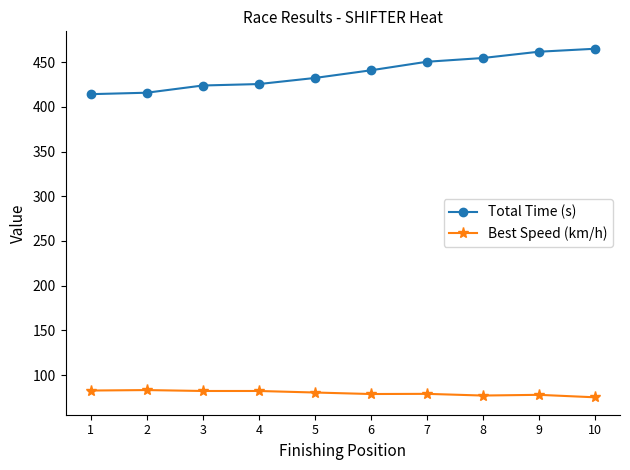

What is the difference between the second highest and second lowest values in the Best Speed (km/h) series?

5.6